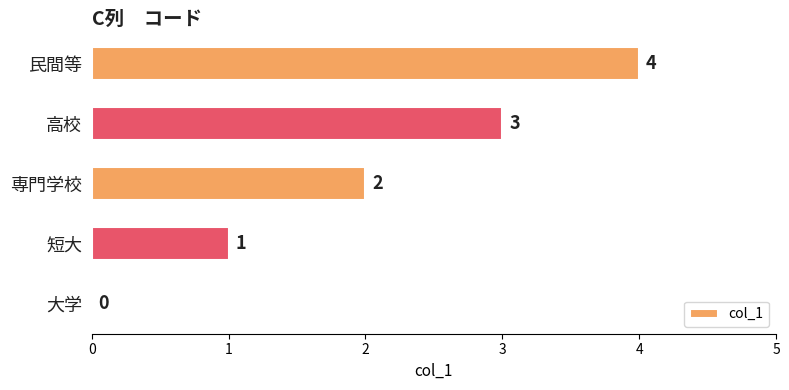

The chart shows a value of 3 at 高校. True or false?

True